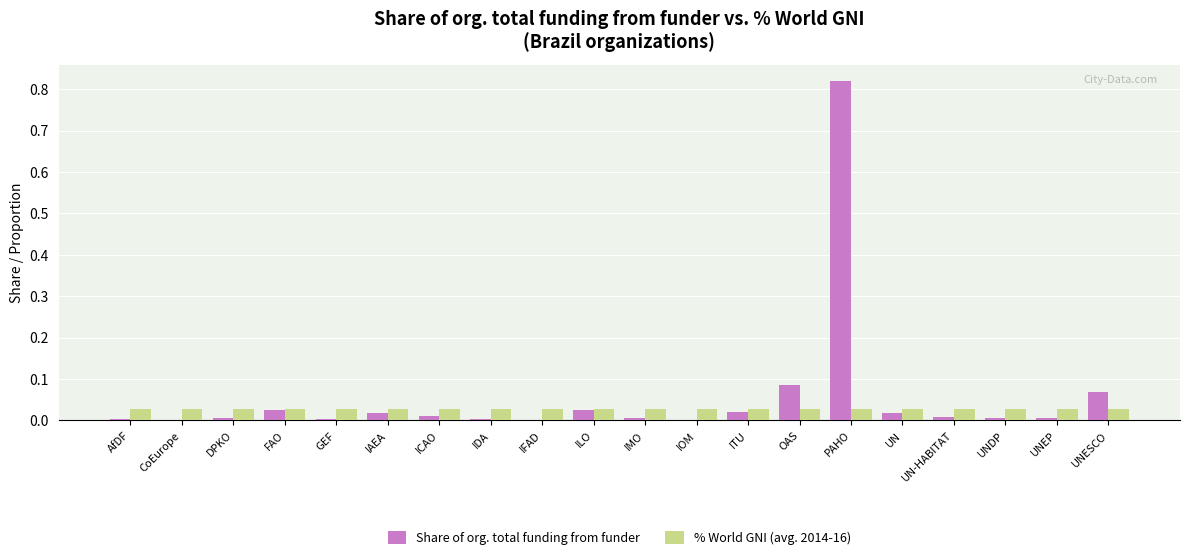

How many groups of bars are there?

20